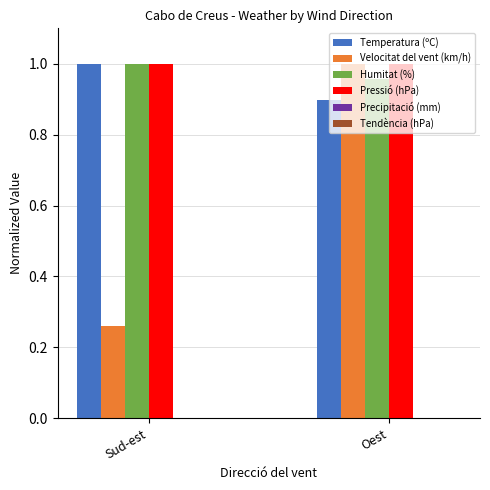

Is the value of Temperatura (ºC) at Oest greater than the value of Humitat (%) at Sud-est?

No